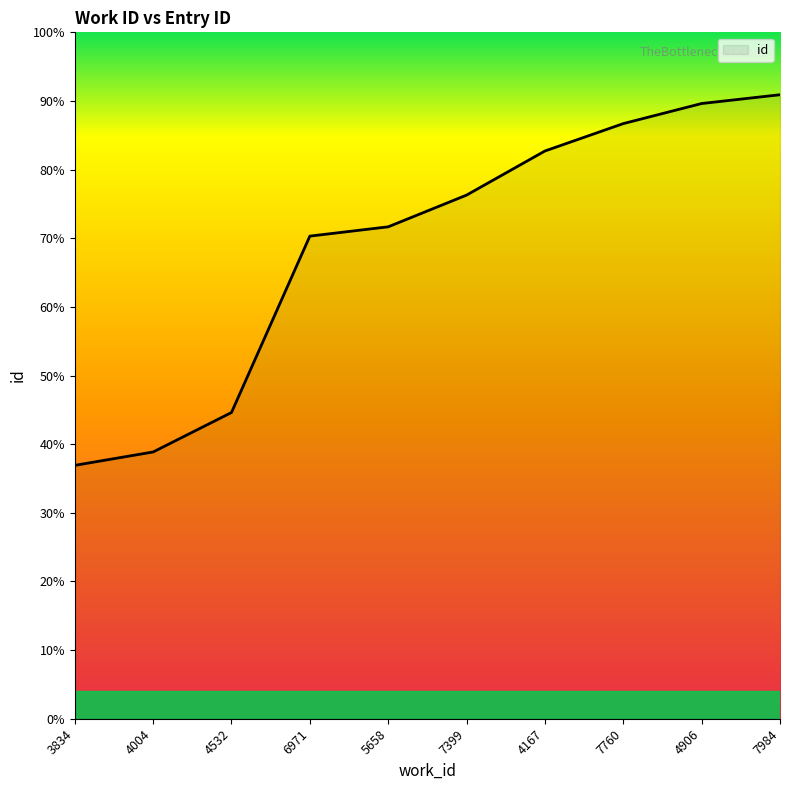

Approximately how many times larger is the value at 6971 compared to 4906?

0.8